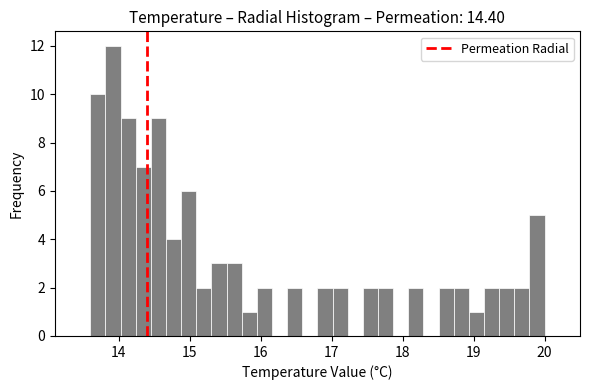

Read against the x-axis, roughly where is the centre of the tallest bar?

13.9